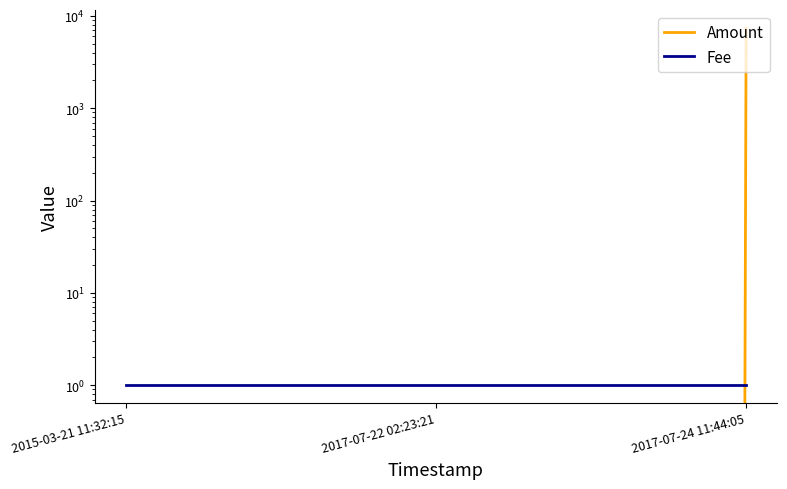

At how many categories does at least one series exceed 5520?

1